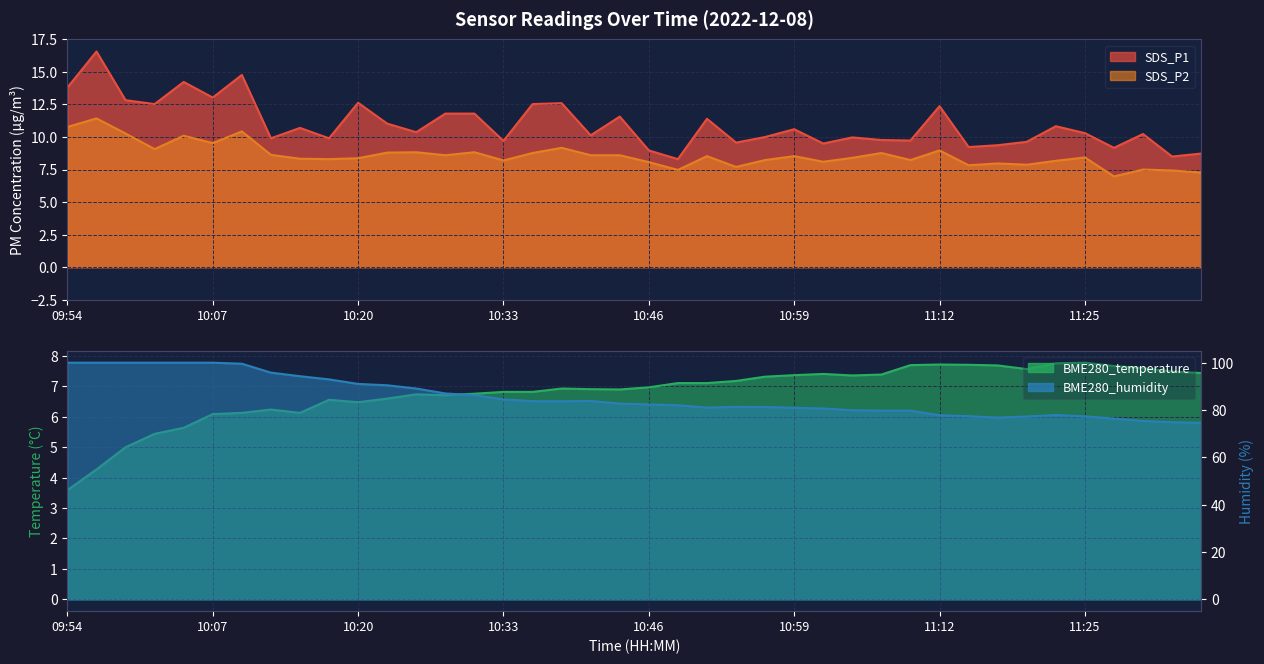

At which category does SDS_P1 reach its first local valley?

10:02